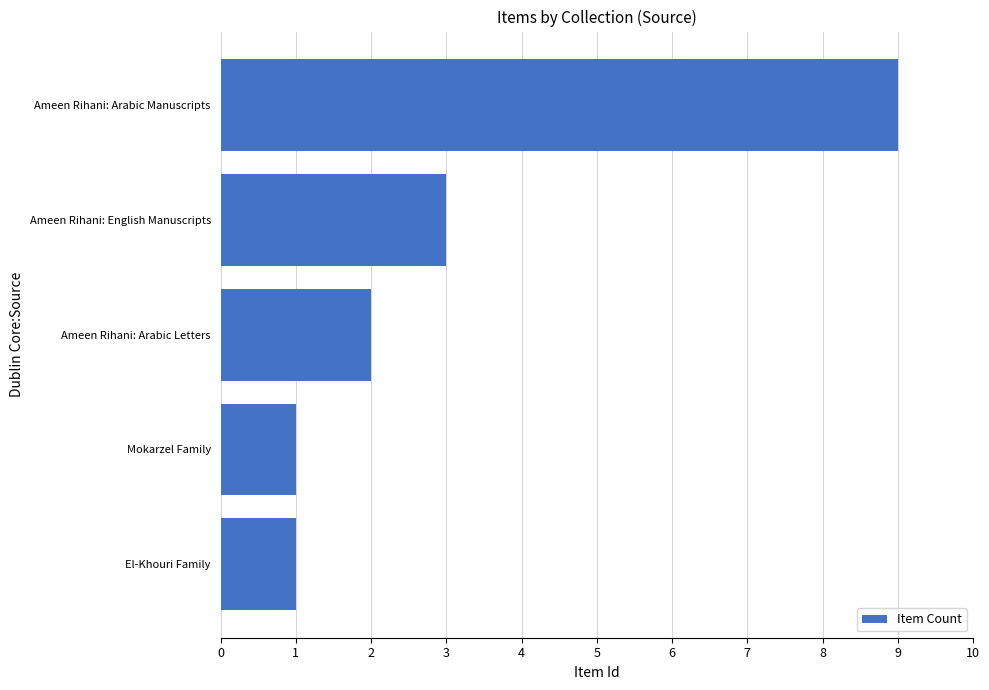

Which label corresponds to the largest value in the chart?

Ameen Rihani: Arabic Manuscripts